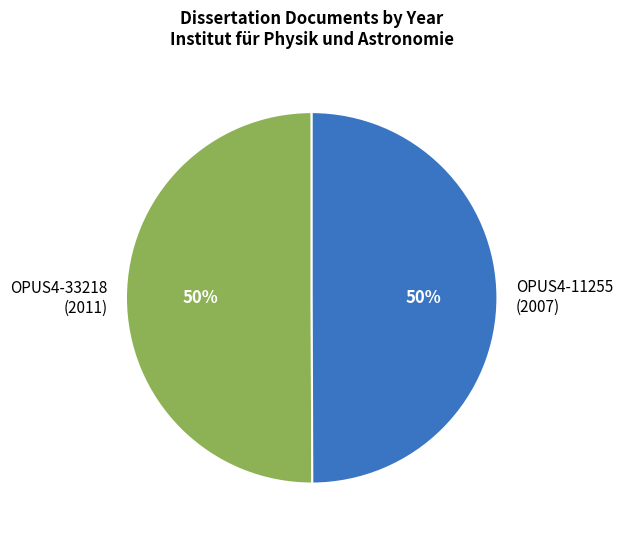

Is the sum of OPUS4-33218 (2011) and OPUS4-11255 (2007) greater than half?

Yes